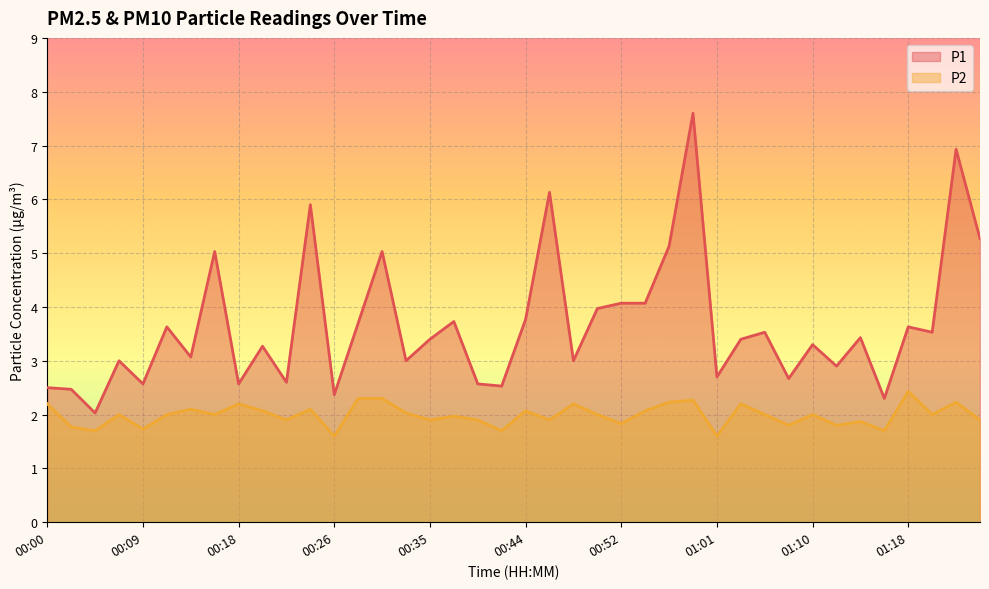

What is the smallest value displayed?

1.6